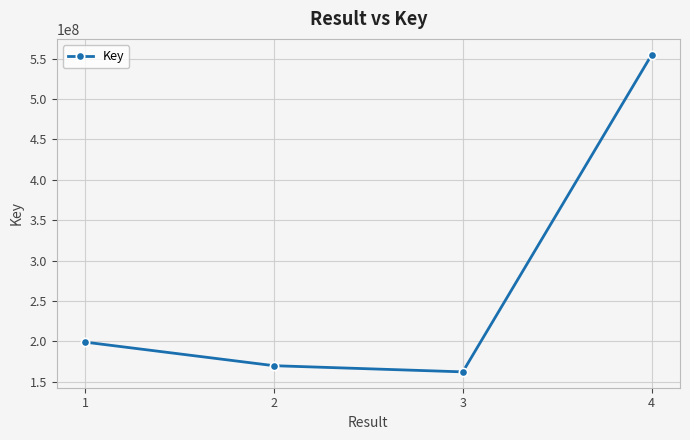

How many categories are shown in the chart?

4